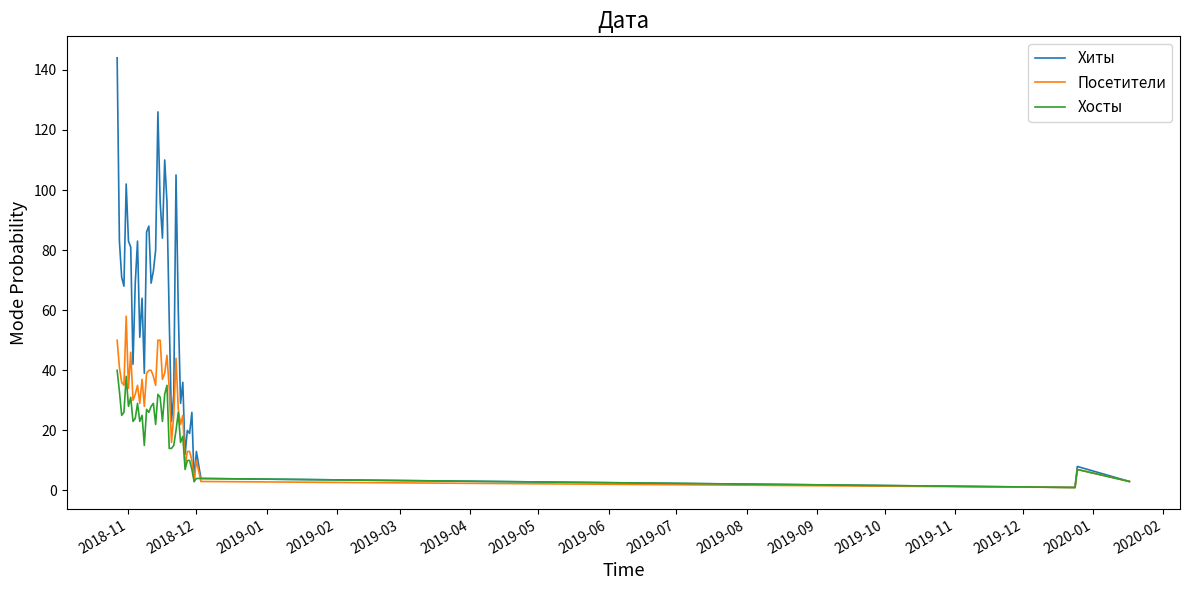

Which series has the widest spread of values?

Хиты